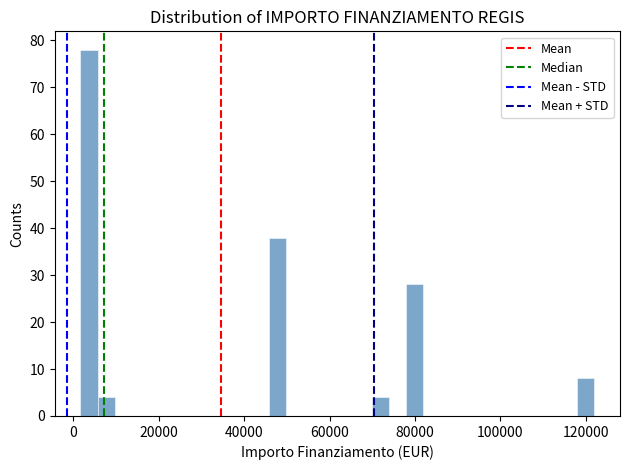

Around what value on the x-axis is the tallest bar? Give the approximate position of its centre, as read against the axis.

4000